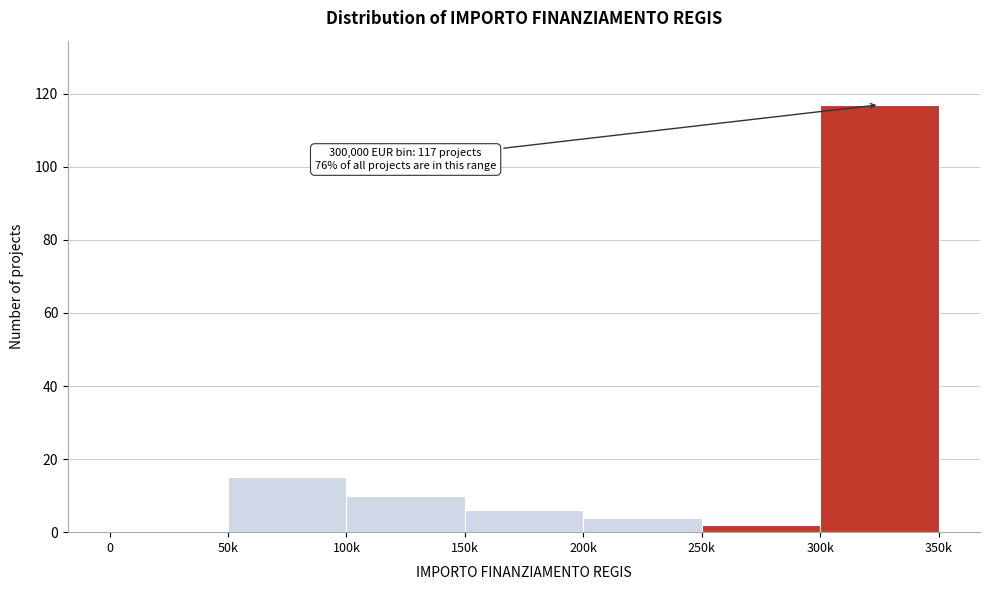

Reading right to left, transcribe all the data shown in this chart.

300k=117	250k=2	200k=4	150k=6	100k=10	50k=15	0=0